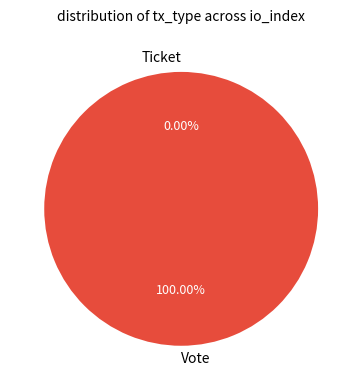

Rank the categories by value from lowest to highest.

Ticket, Vote